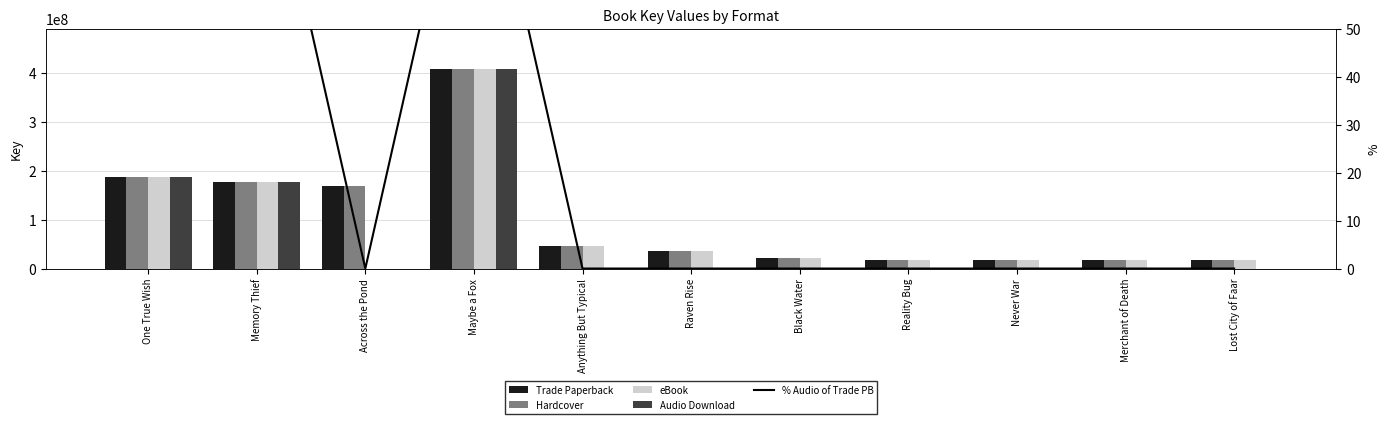

At which label is eBook closest to 204029369?

One True Wish